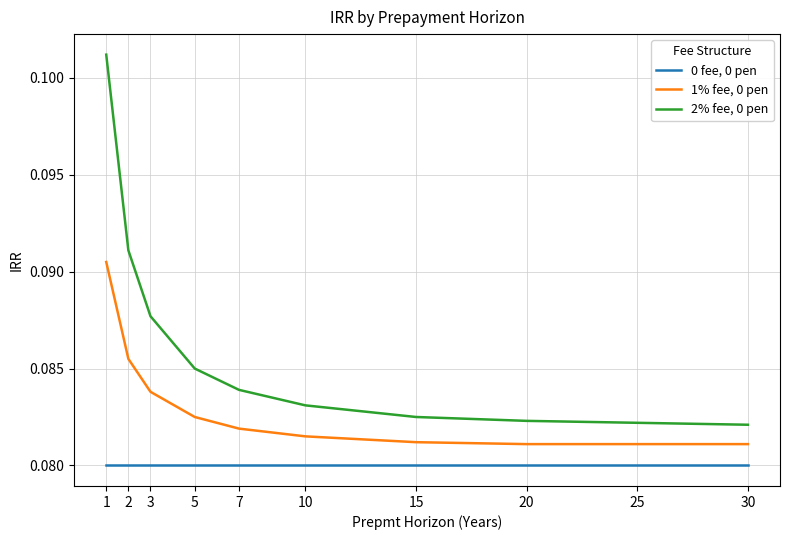

Is it true that 2% fee, 0 pen equals 0.0 at 2?

False